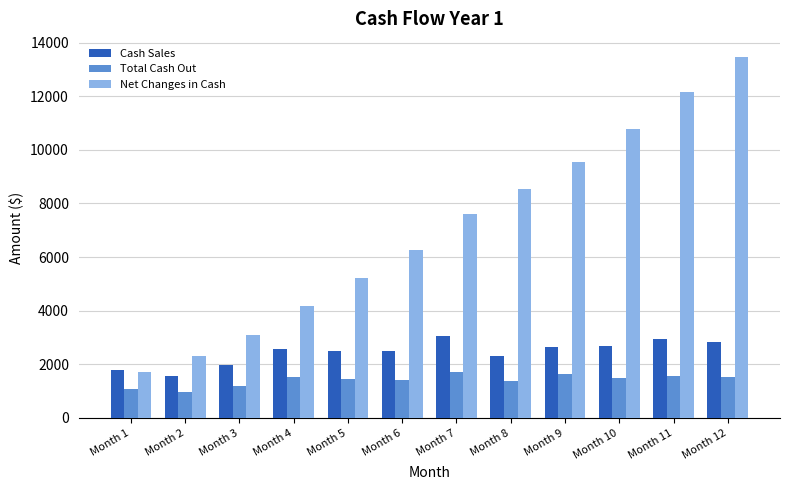

The Net Changes in Cash series shows 3099.1 at Month 3. True or false?

True